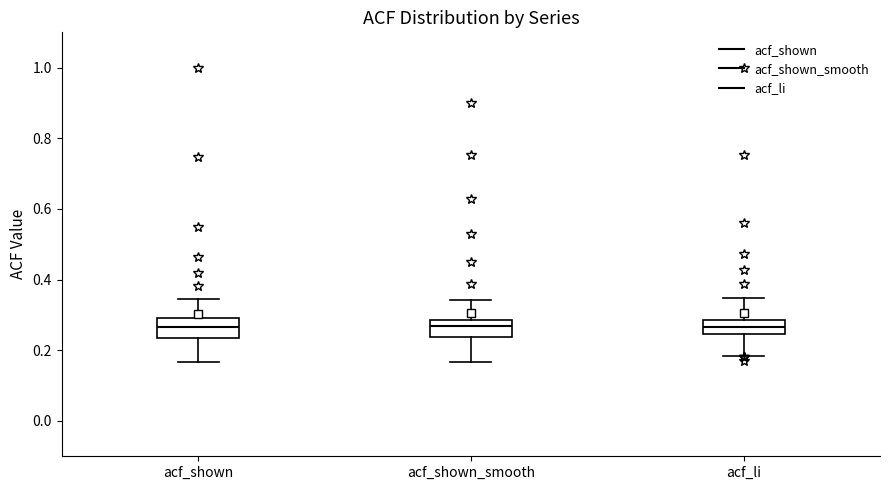

Reading left to right, transcribe this box plot: for each box, give where its median line is, the range the box spans, and where its two whiskers end, as read against the y-axis. The values are not printed on the chart, so give them approximately, as read against the axis.

acf_shown: median 0.26, box 0.24 to 0.30, whiskers 0.16 to 0.34
acf_shown_smooth: median 0.26, box 0.24 to 0.28, whiskers 0.16 to 0.34
acf_li: median 0.26, box 0.24 to 0.28, whiskers 0.18 to 0.34